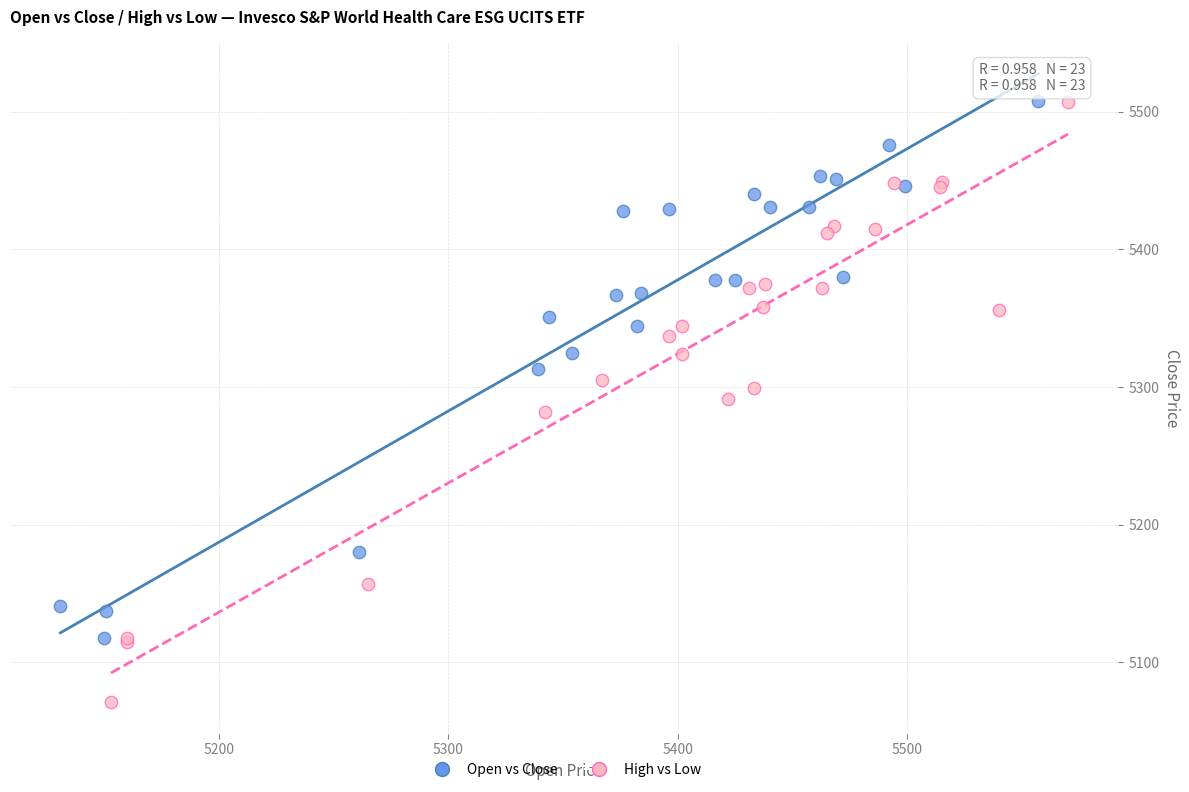

What are all the series names shown in the legend?

Open vs Close, High vs Low